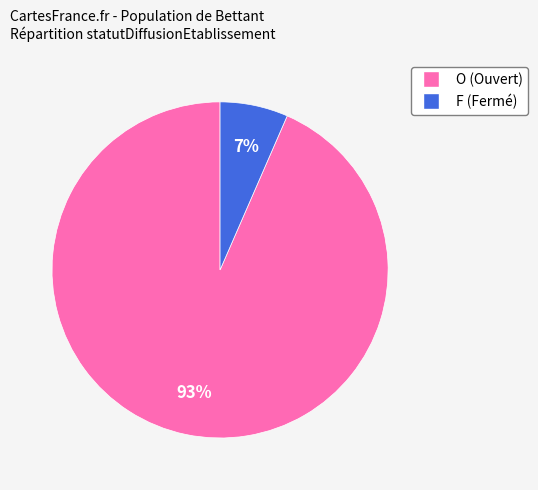

Is the sum of O (Ouvert) and F (Fermé) greater than half?

Yes